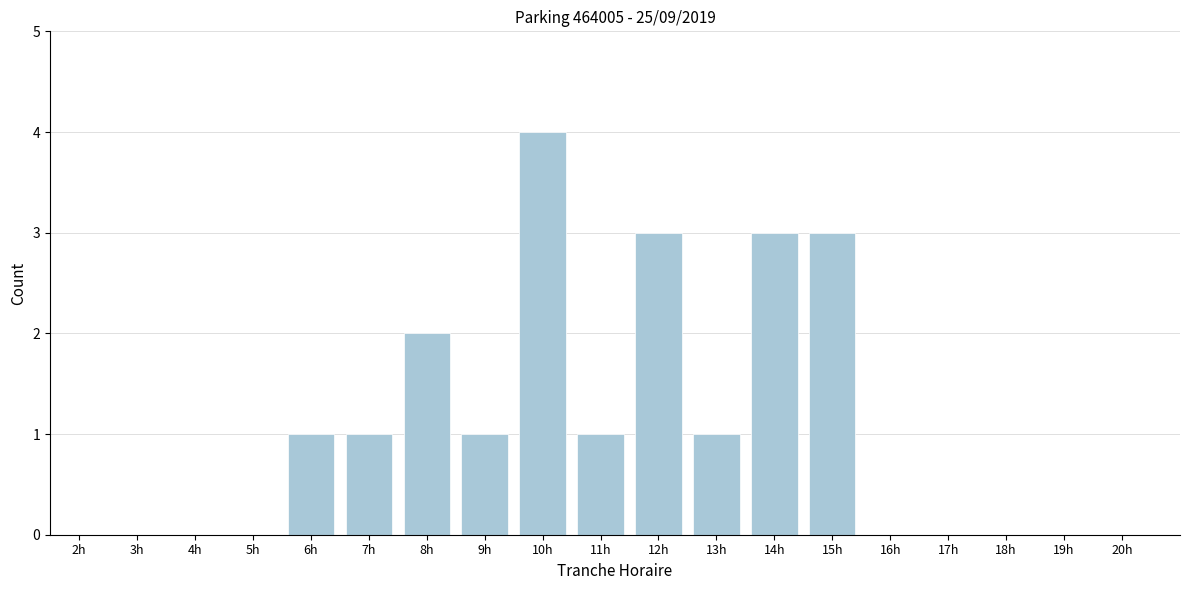

Reading right to left, what are all the values shown in this chart?

20h=0	19h=0	18h=0	17h=0	16h=0	15h=3	14h=3	13h=1	12h=3	11h=1	10h=4	9h=1	8h=2	7h=1	6h=1	5h=0	4h=0	3h=0	2h=0